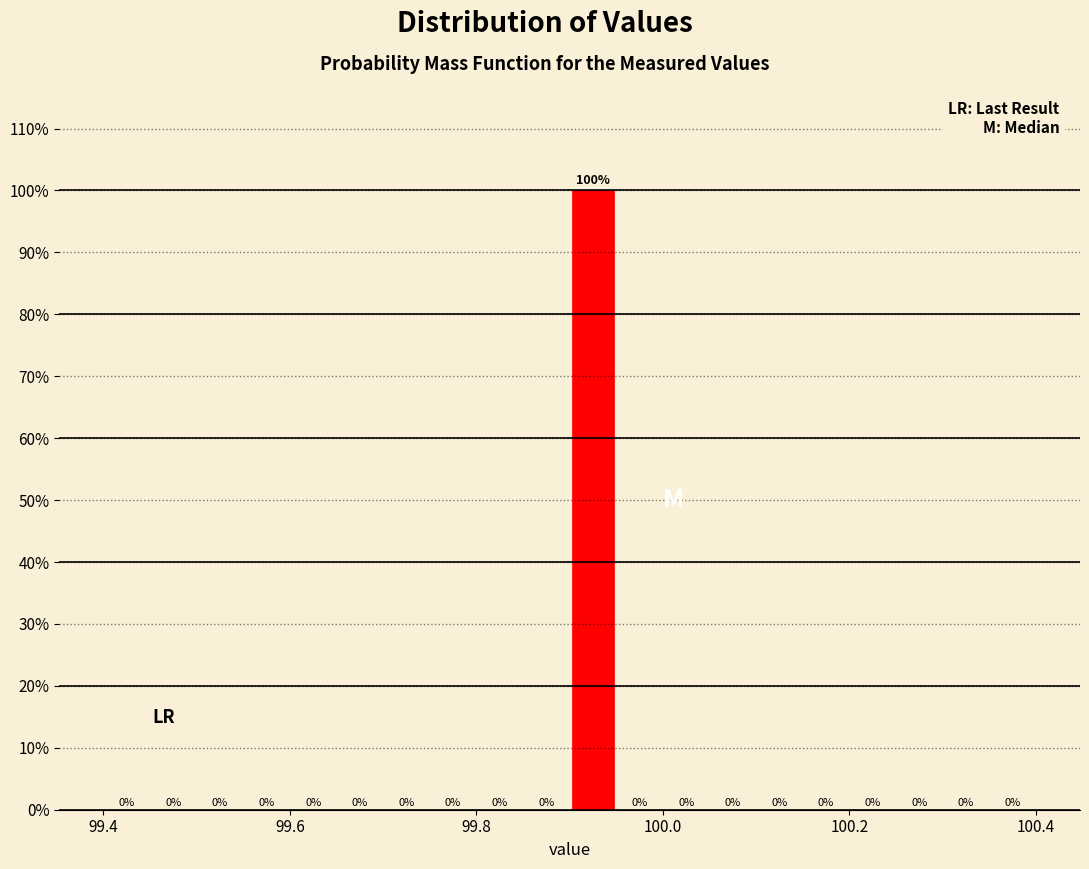

Around what value on the x-axis is the tallest bar? Give the approximate position of its centre, as read against the axis.

99.92